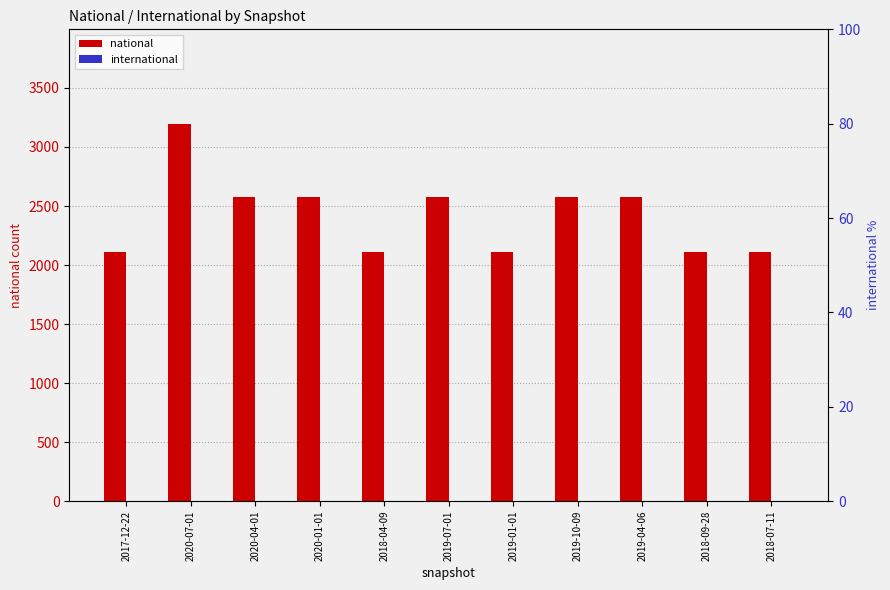

True or false: national has a value of 2573 at 2020-04-01.

True